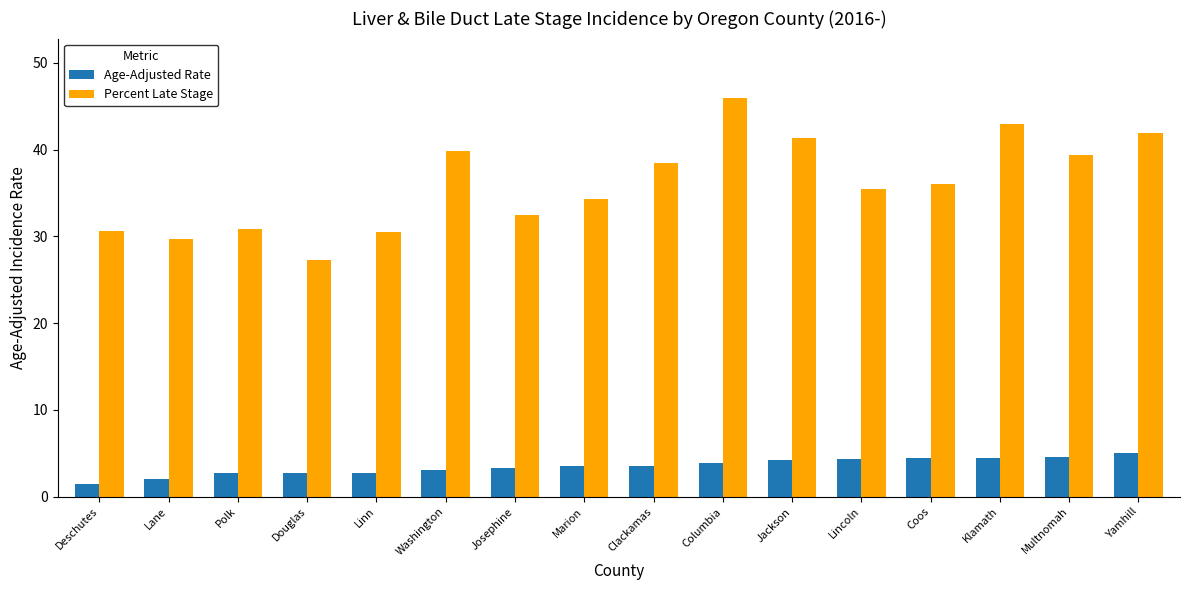

What is the value of the Age-Adjusted Rate bar at the 16th from the left?

5.0